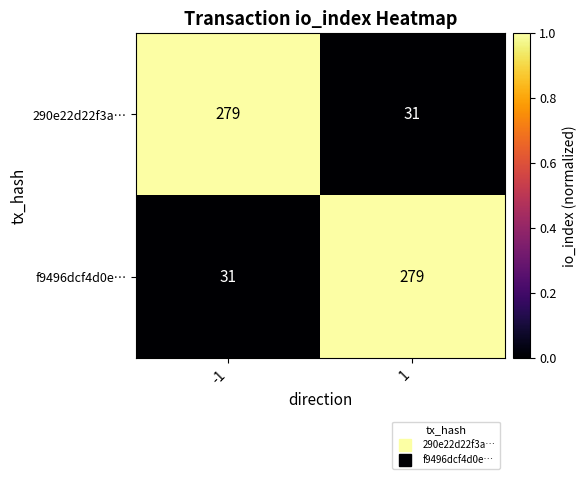

Reading left to right, what are all the values shown in this chart?

290e22d22f3a…: -1=279	1=31
f9496dcf4d0e…: -1=31	1=279